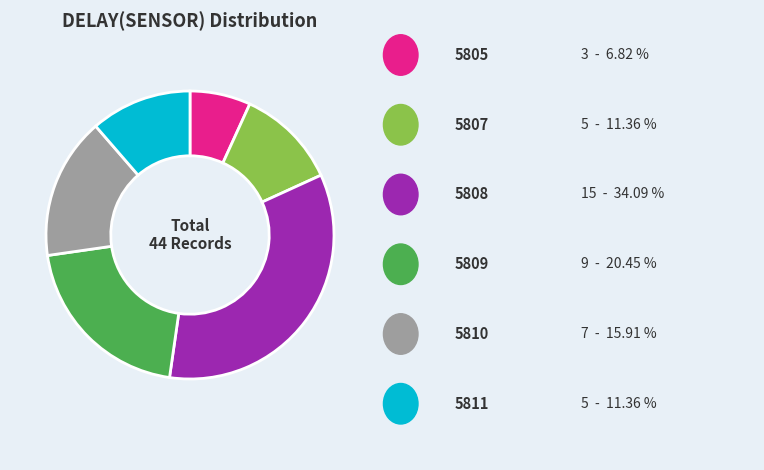

Does any single category account for the majority?

No